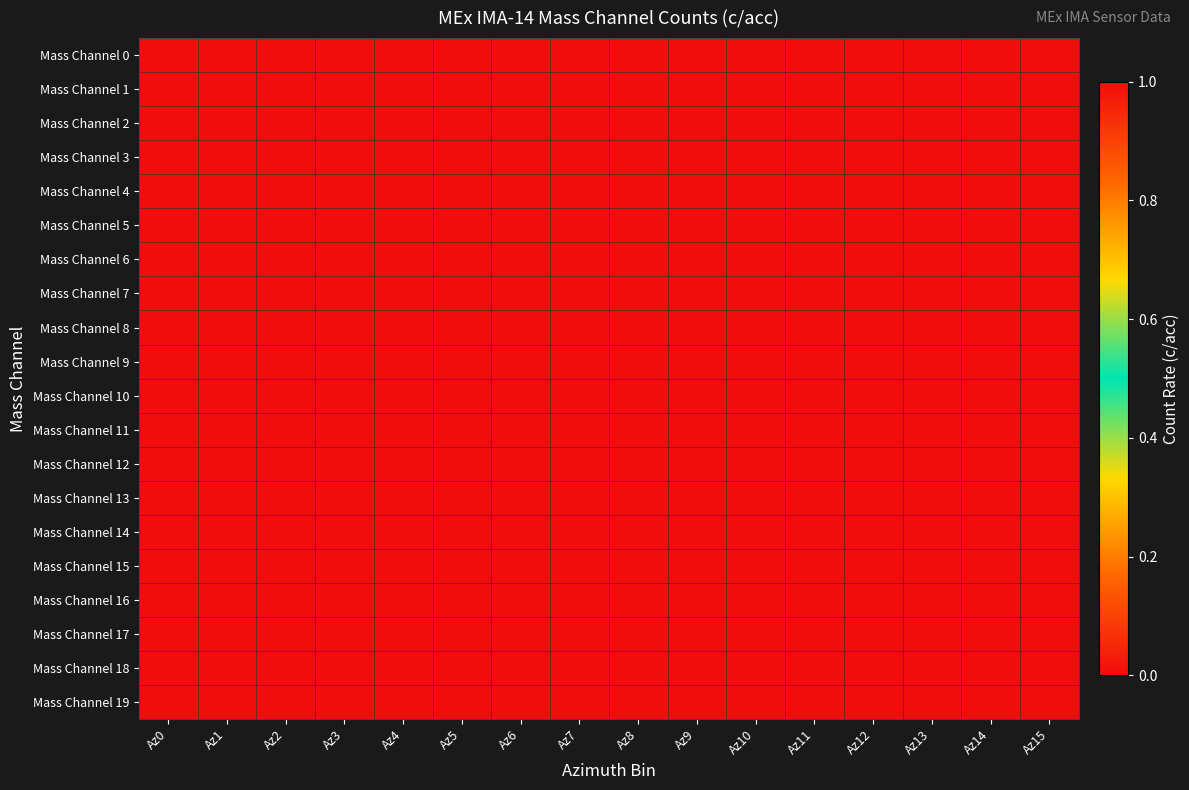

Rank the series by their maximum value, from lowest to highest.

Mass Channel 0, Mass Channel 1, Mass Channel 2, Mass Channel 3, Mass Channel 4, Mass Channel 5, Mass Channel 6, Mass Channel 7, Mass Channel 8, Mass Channel 9, Mass Channel 10, Mass Channel 11, Mass Channel 13, Mass Channel 15, Mass Channel 18, Mass Channel 12, Mass Channel 14, Mass Channel 16, Mass Channel 17, Mass Channel 19